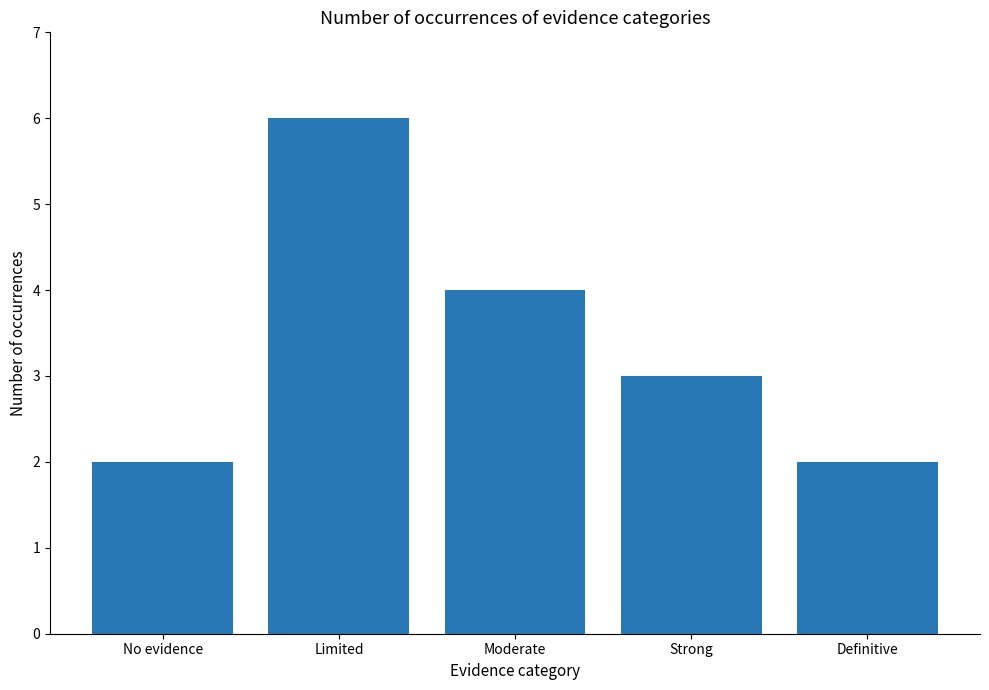

Reading right to left, extract all data points from this chart.

2	3	4	6	2